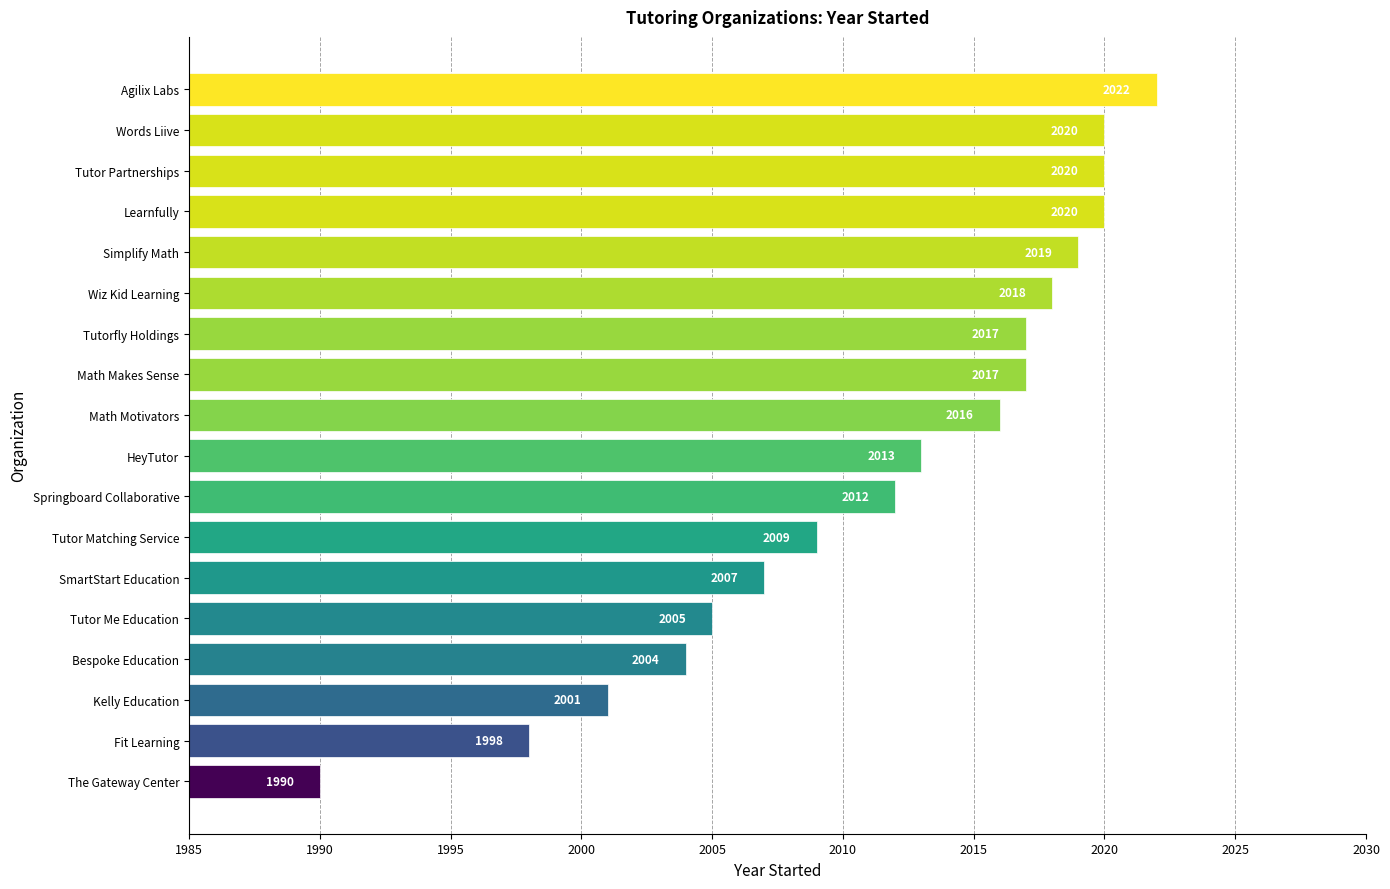

Count the number of categories in the chart.

18